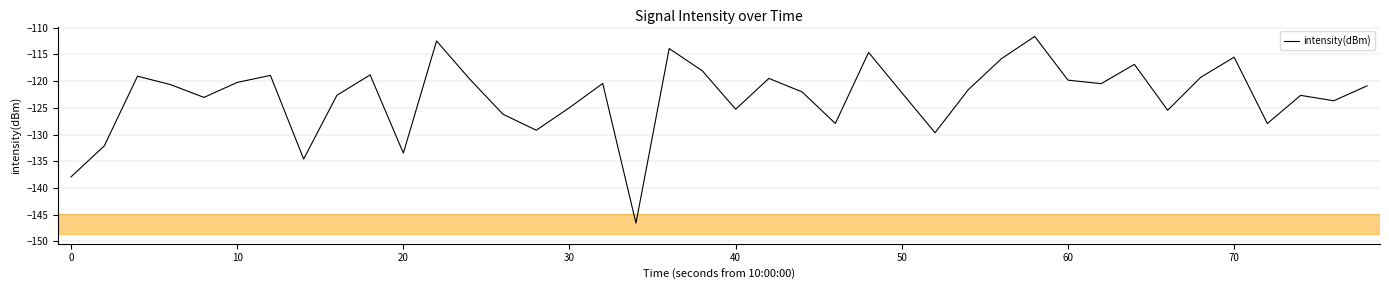

What is the difference between the maximum and minimum values?

34.9